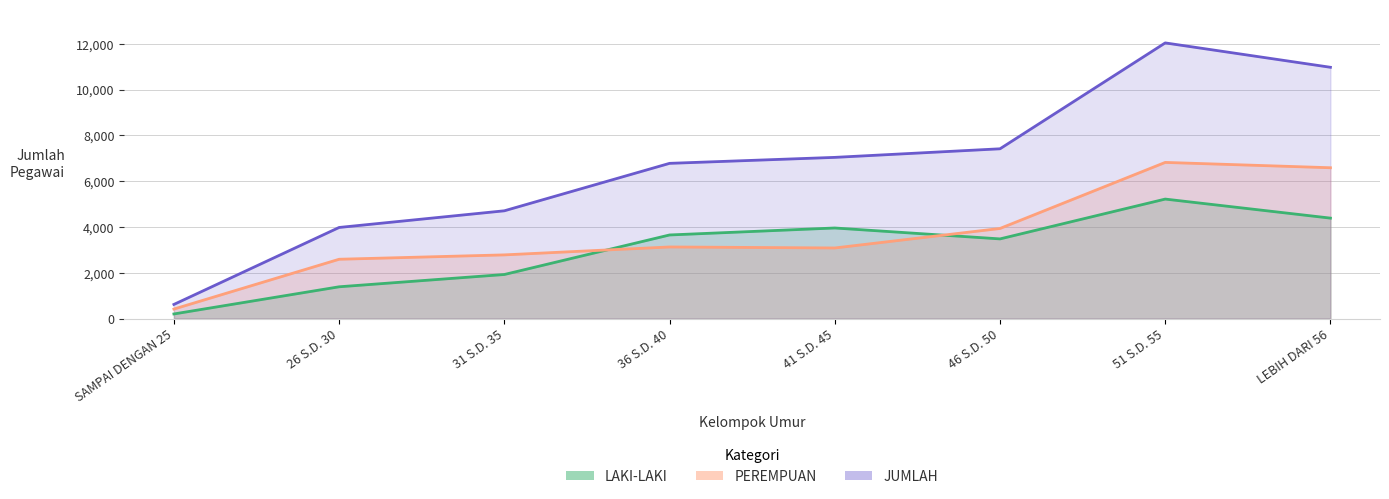

Which has a higher value, LEBIH DARI 56 or 26 S.D. 30?

LEBIH DARI 56